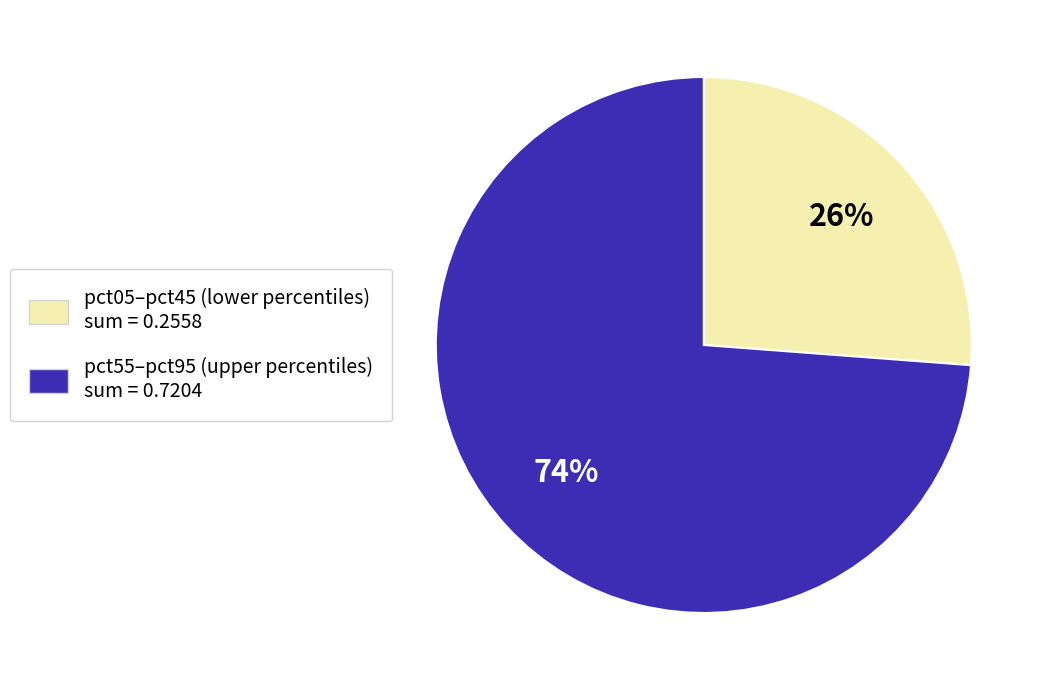

Is there a majority slice in this chart?

Yes